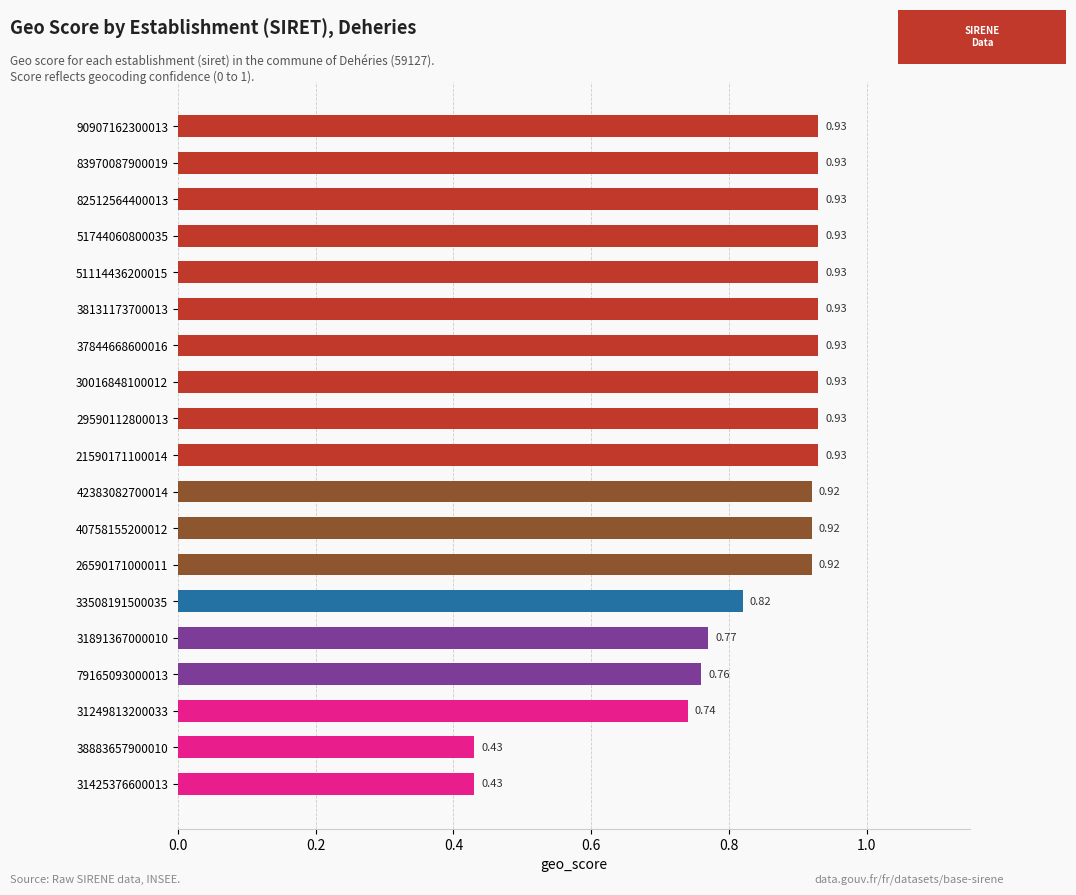

Does the chart contain any negative values?

No